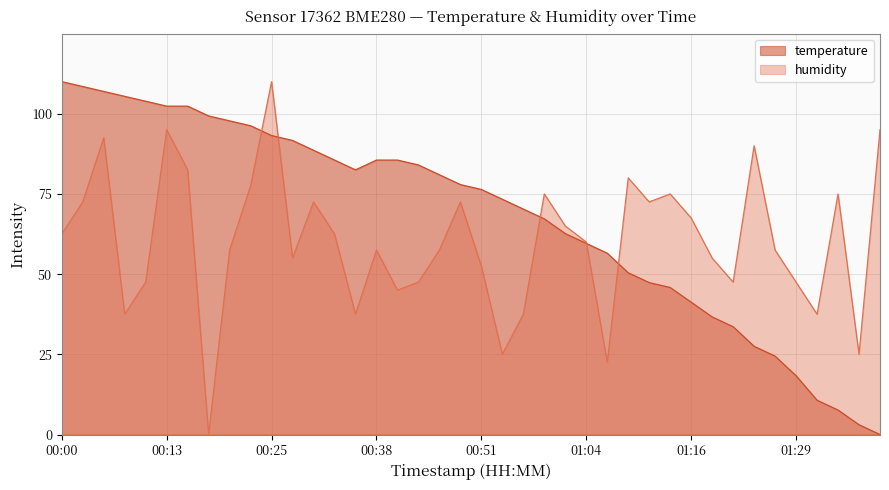

What is the average value of the humidity series?

60.1